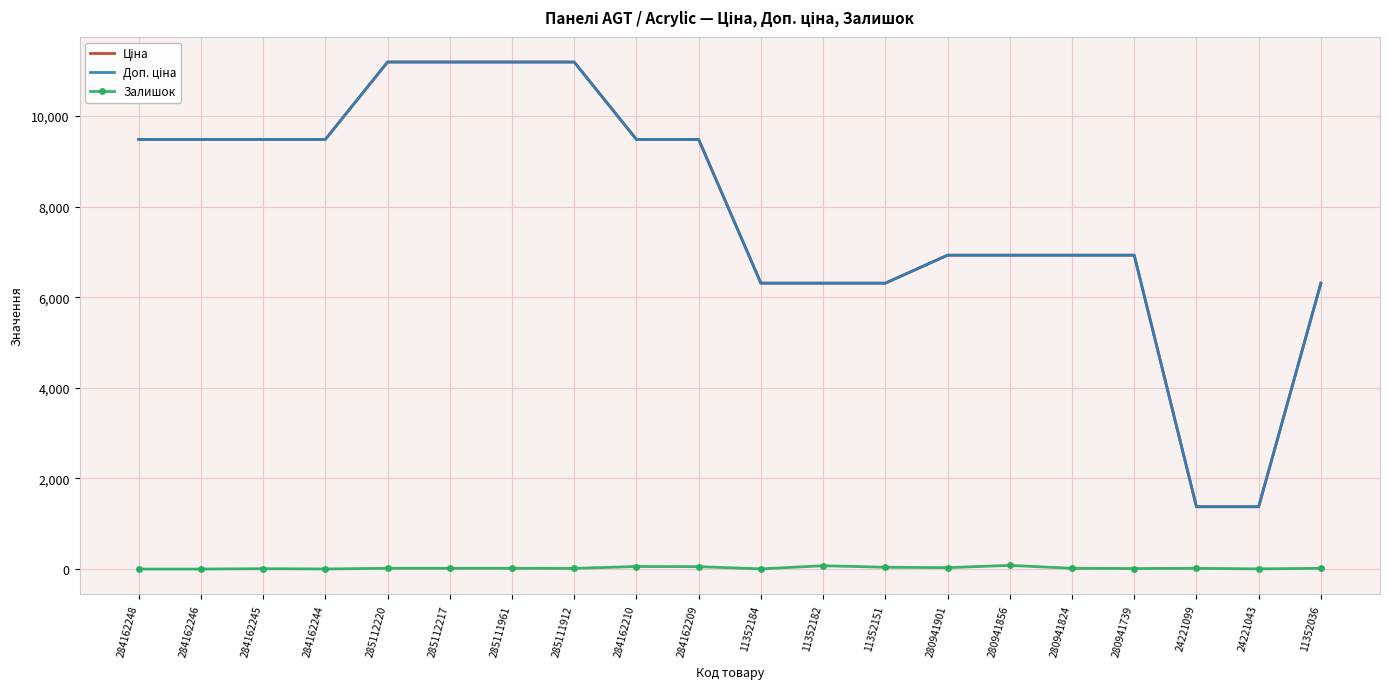

What is the difference between the highest and lowest values at 285112217?

11171.2